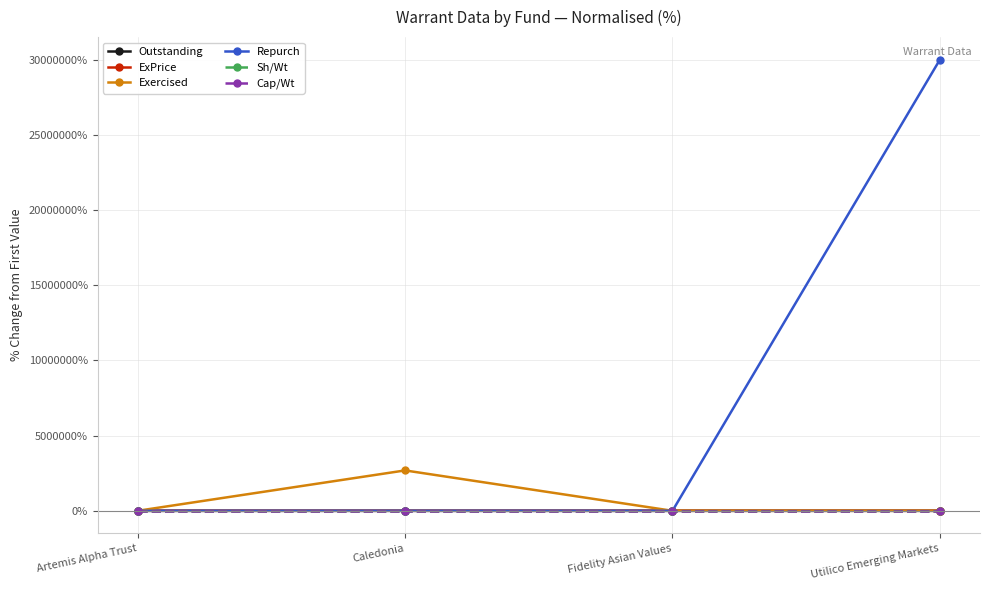

How many series are shown in this chart?

6